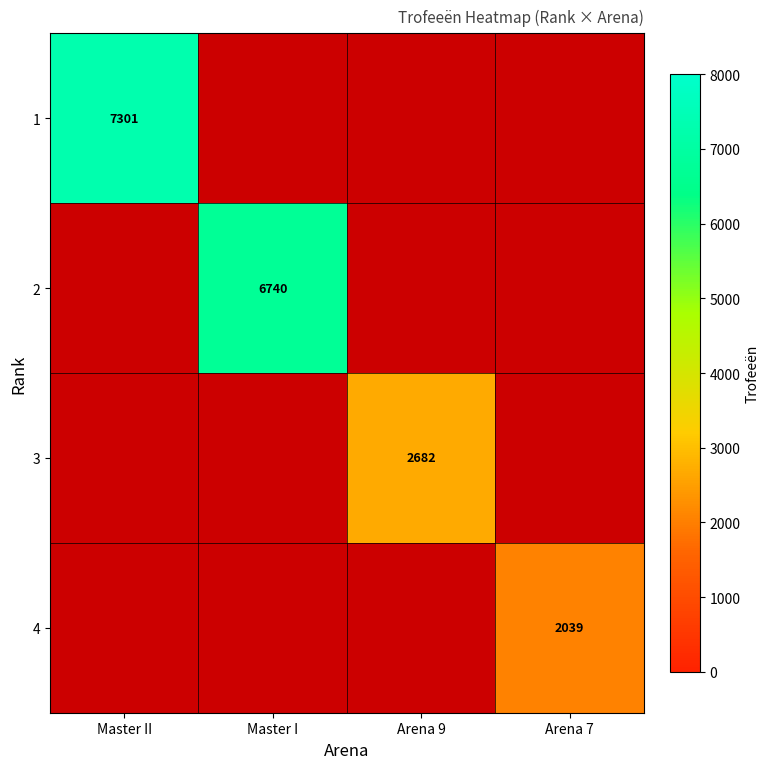

Is it true that 4 equals 2039 at Arena 7?

True